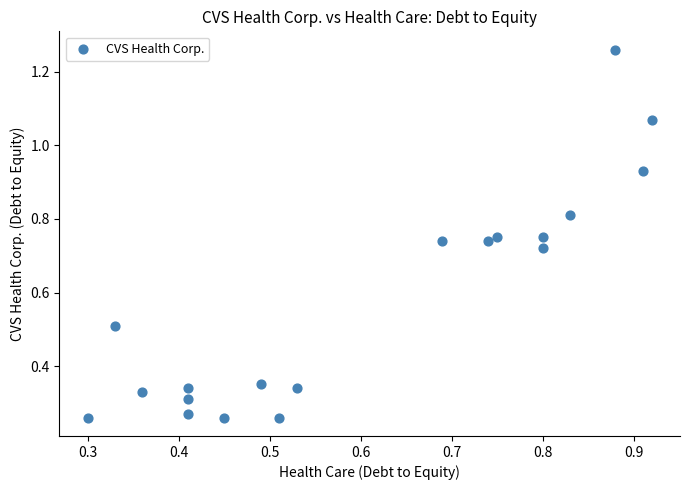

What is the range of X values (max minus min)?

0.6